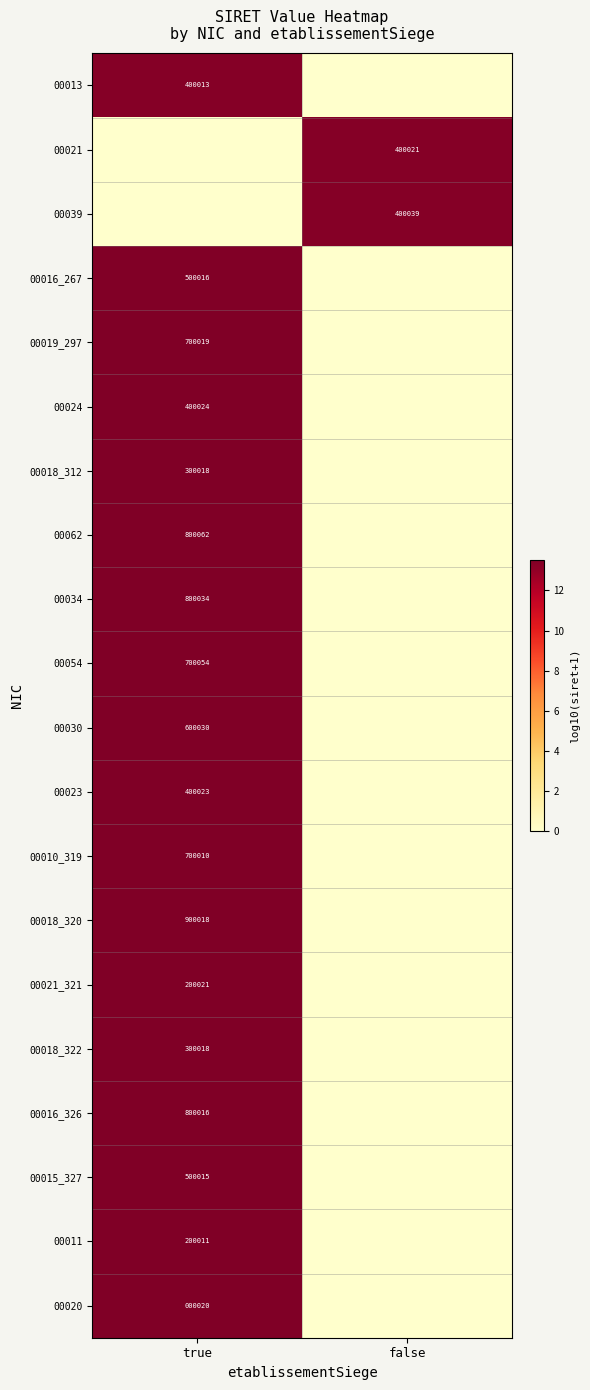

Is it true that 00021 equals 400021 at false?

True